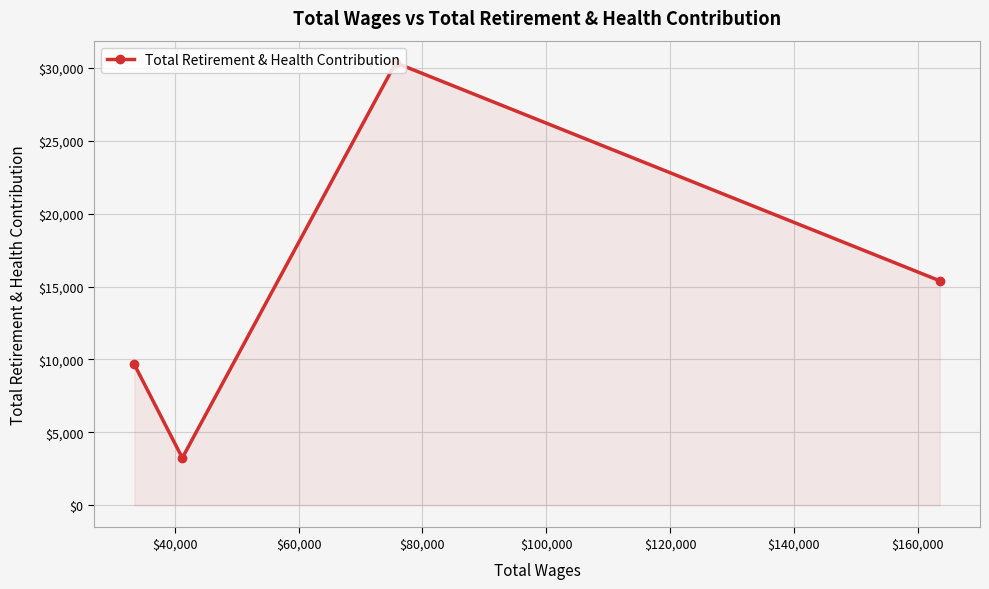

Reading right to left, transcribe all the data shown in this chart.

15398	30343	3253	9667